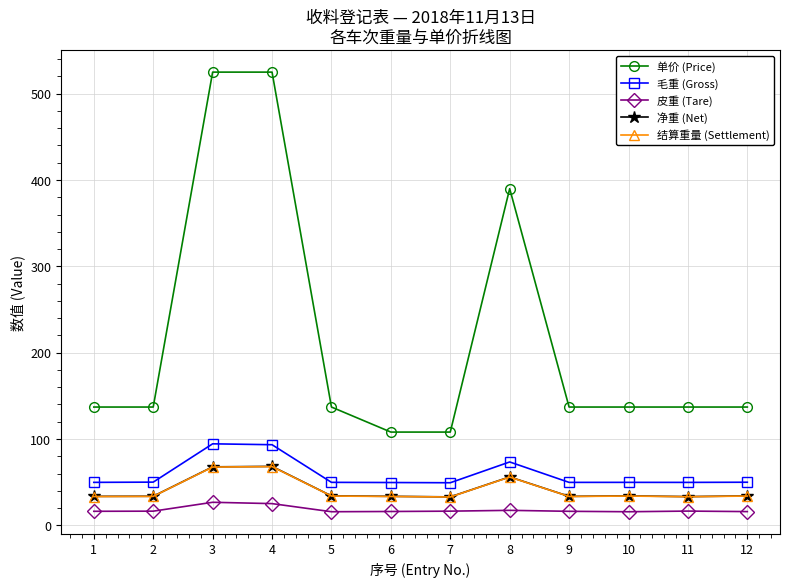

True or false: 毛重 (Gross) has more than 1 interior local peaks.

True